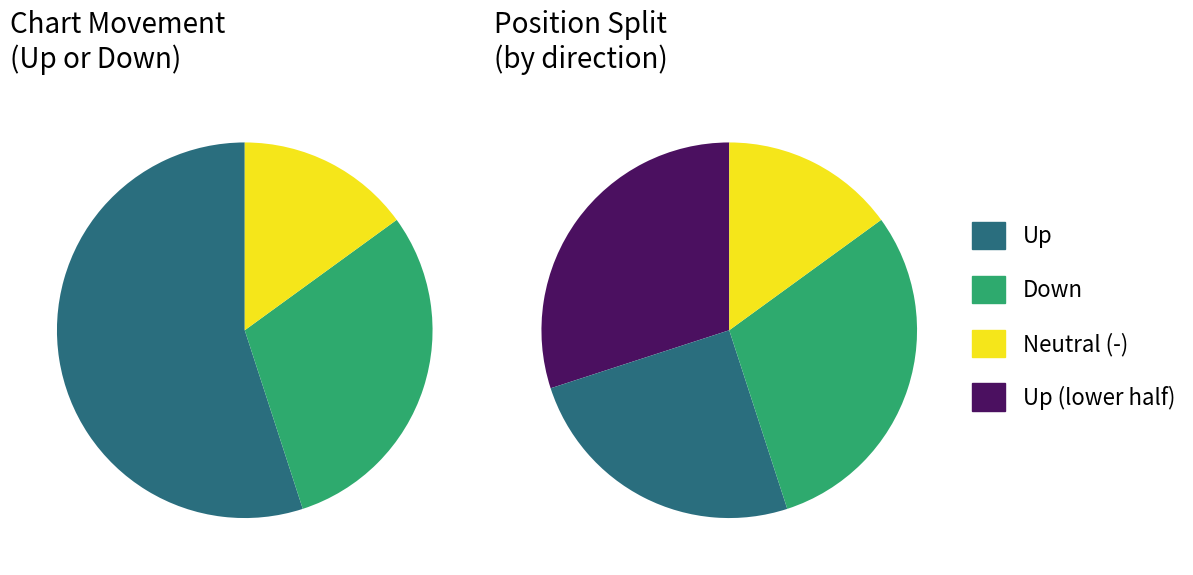

Which category has the smallest portion of the pie?

-